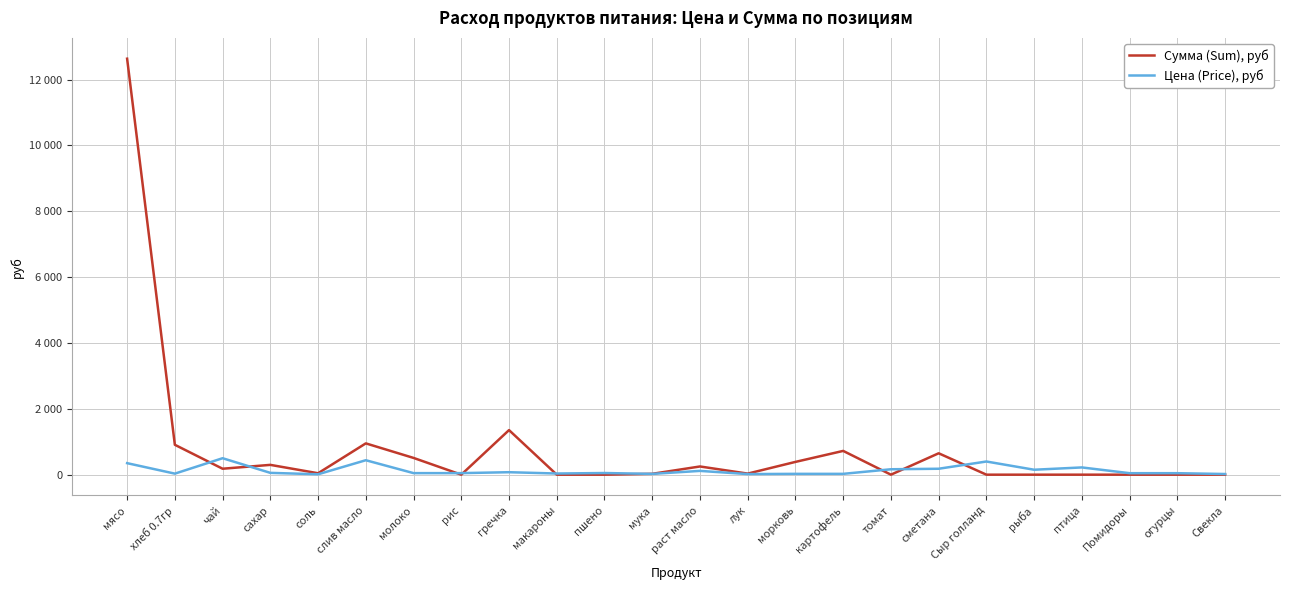

What are all the series names shown in the legend?

Сумма (Sum), руб, Цена (Price), руб